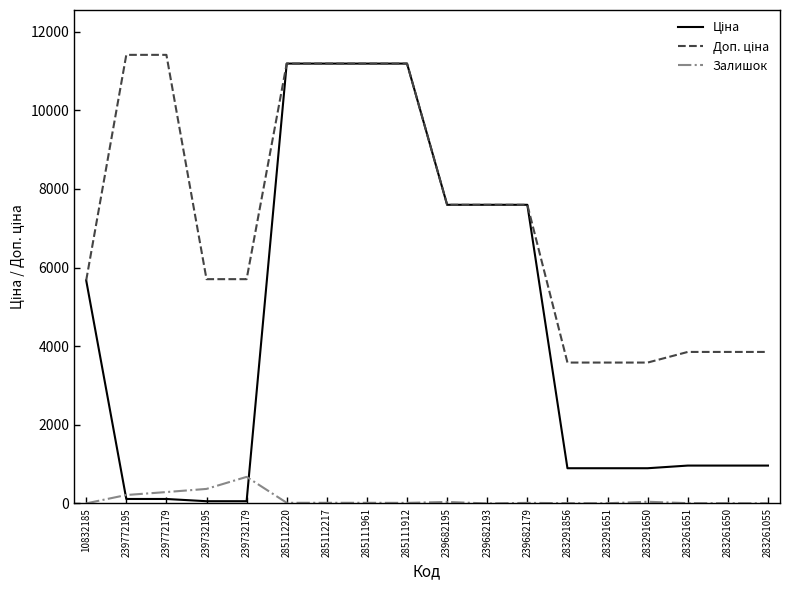

What is the greatest value displayed?

11410.0